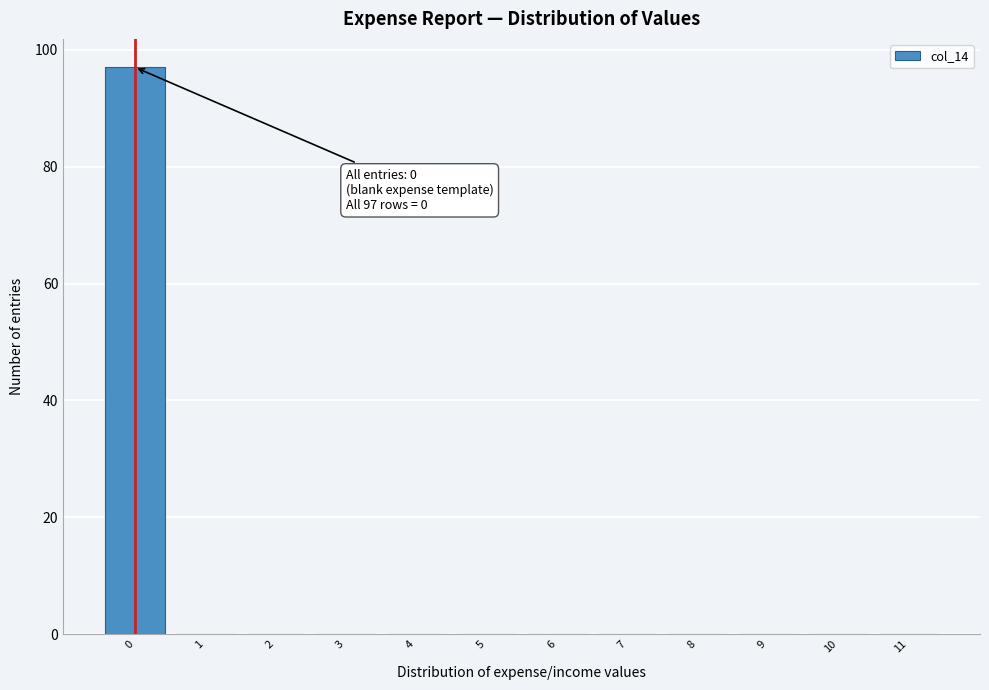

Over which range of the x-axis is the bar tallest?

-0.5 to 0.5